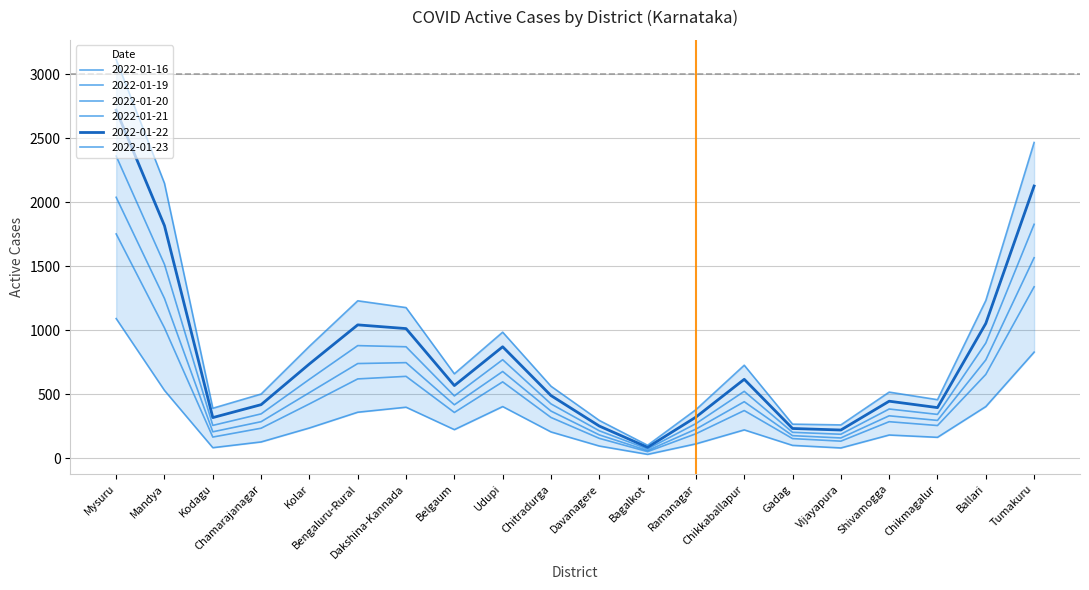

How many data points in 2022-01-21 are above 488?

9